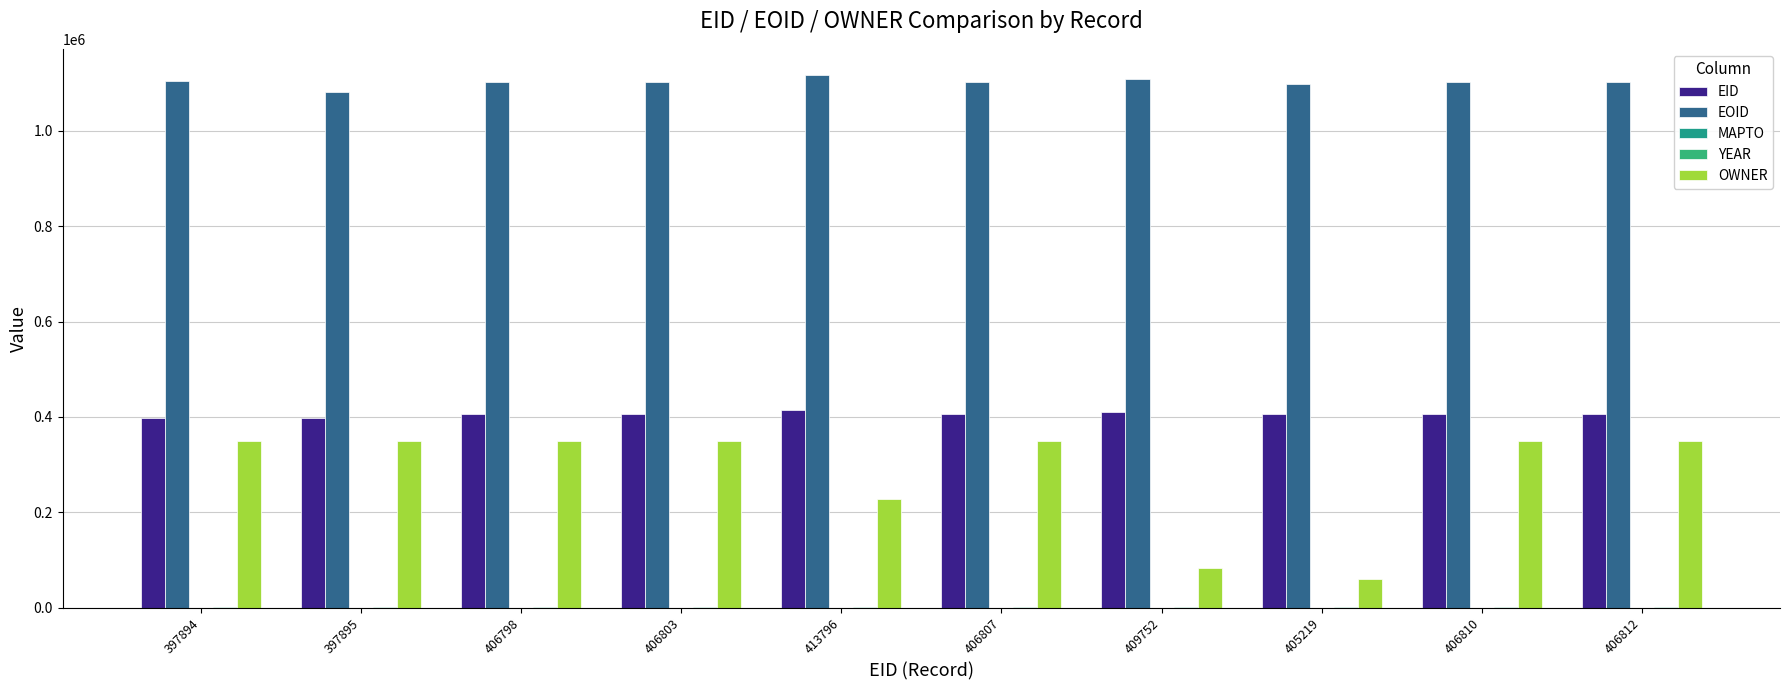

What is the total value across all series at 406803?

1861672